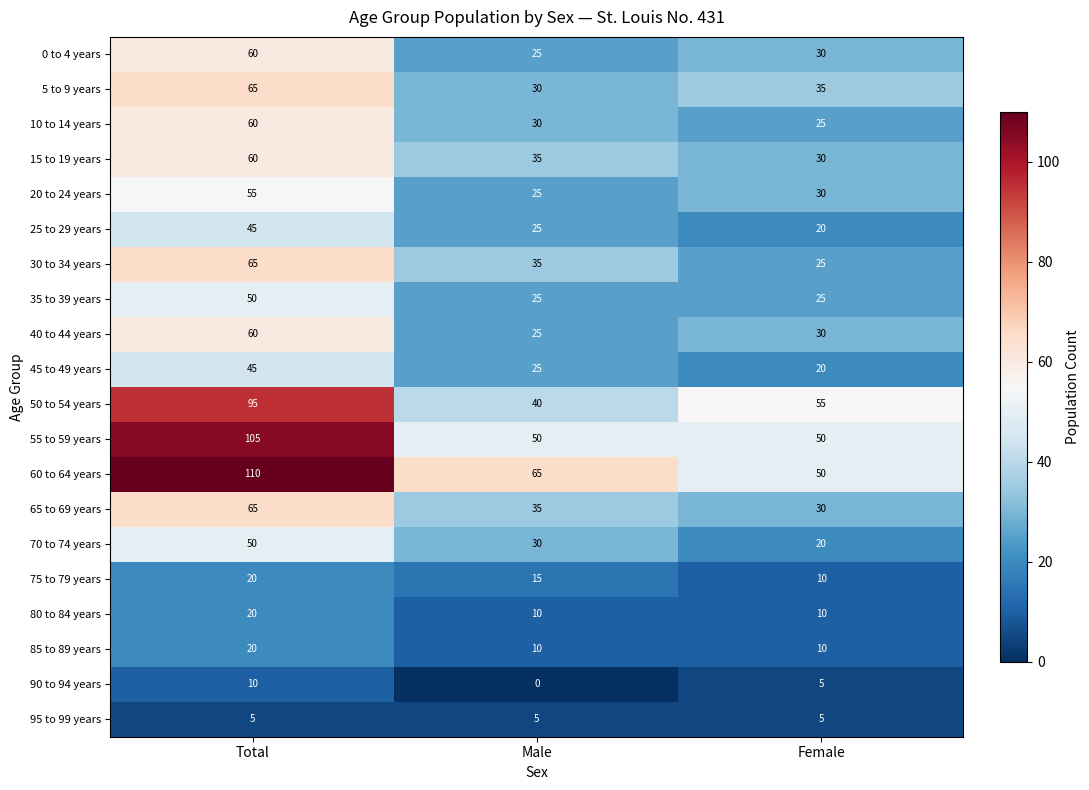

The 70 to 74 years series shows 42 at Male. True or false?

False